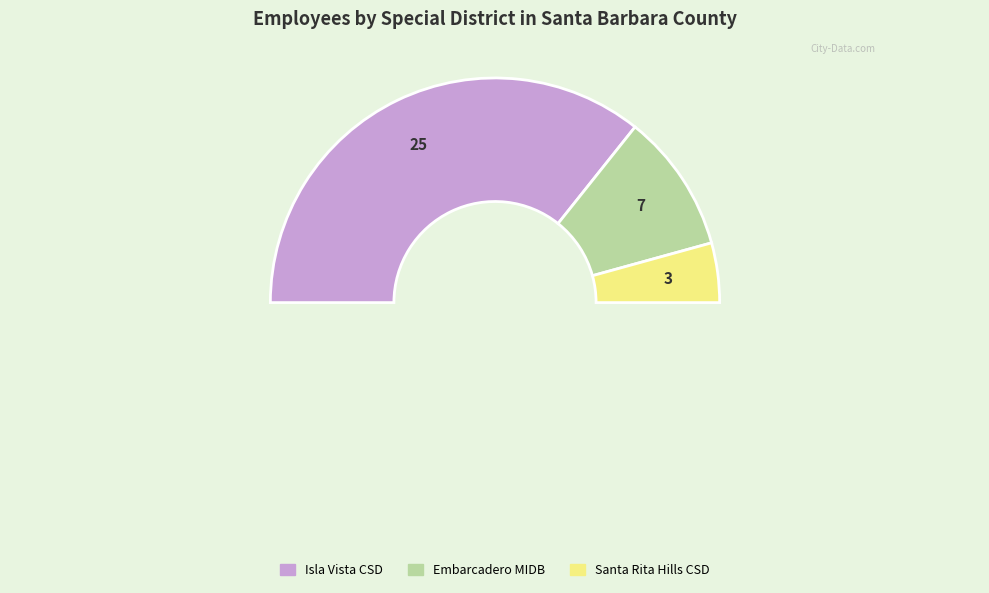

To the nearest percent, what is the combined percentage of Isla Vista Community Services District and Santa Rita Hills Community Services District?

80%